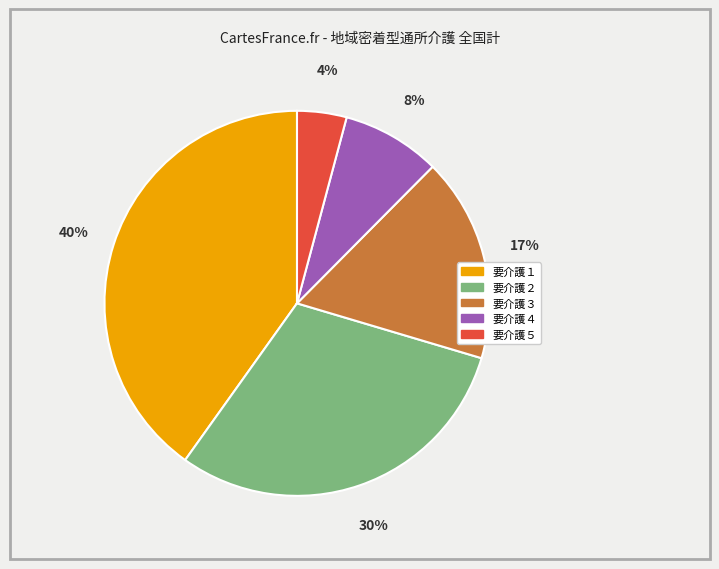

To the nearest percent, what is the average slice percentage?

20%